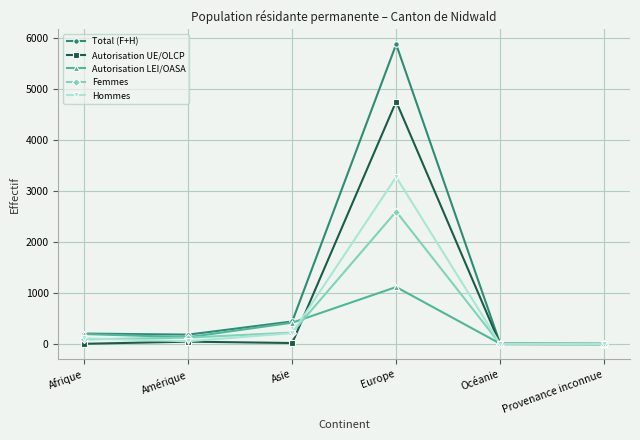

Is this an area chart (filled region under the line)?

No